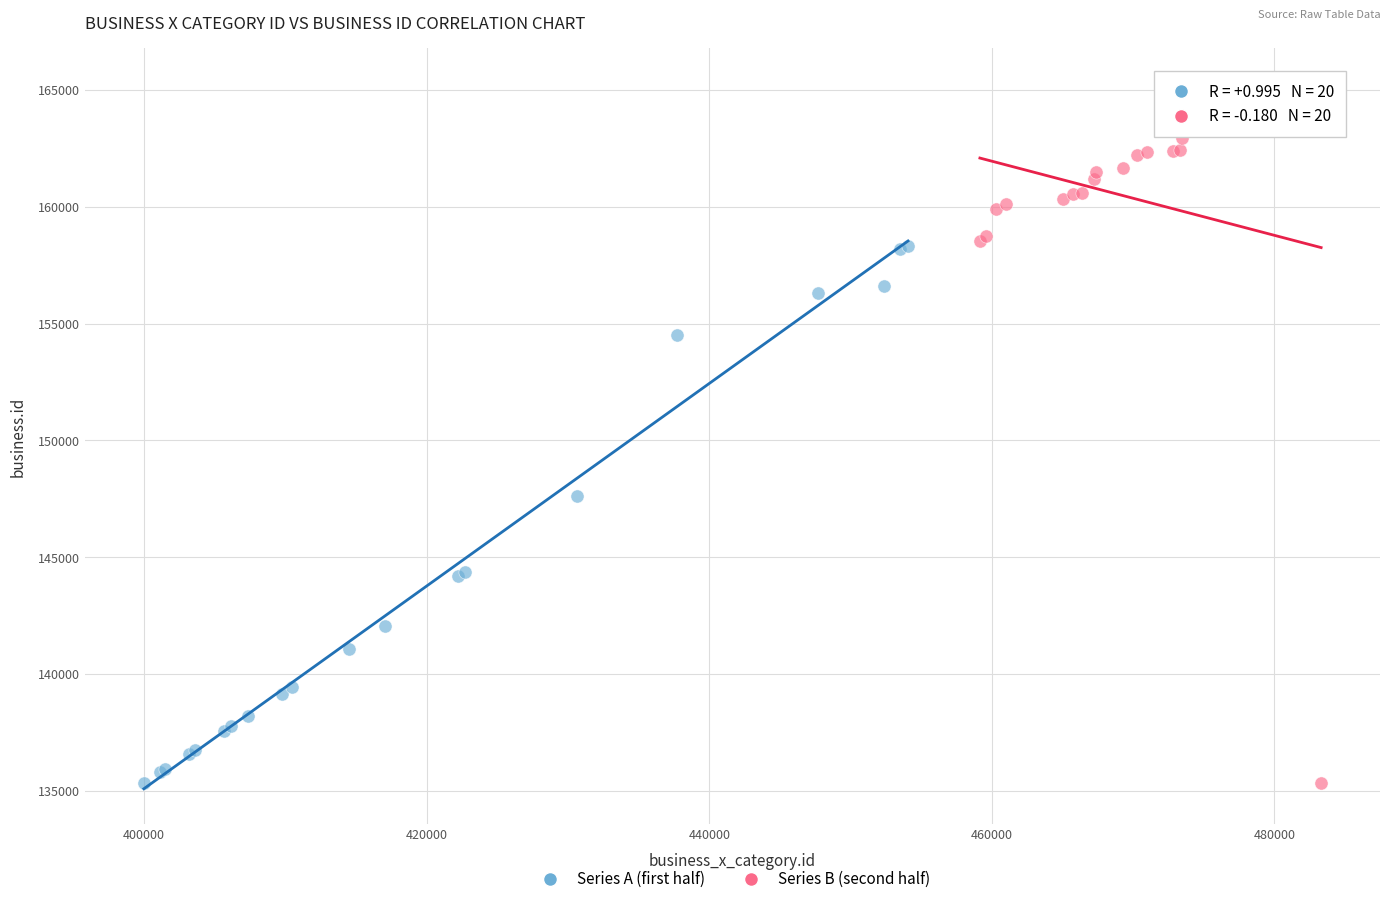

Which series contains the highest Y value?

Series B (second half)